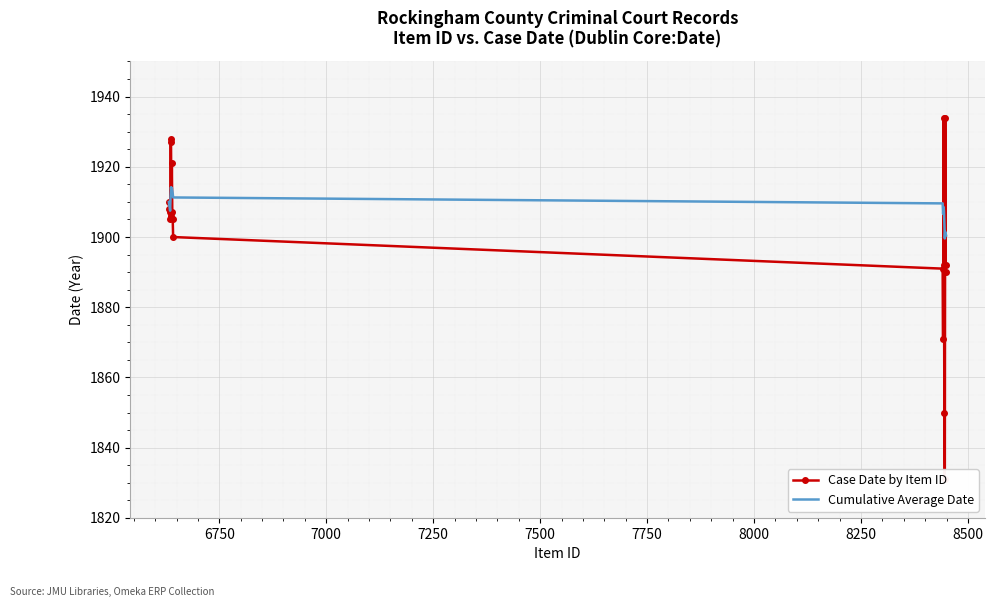

What is the smallest value displayed?

1831.0